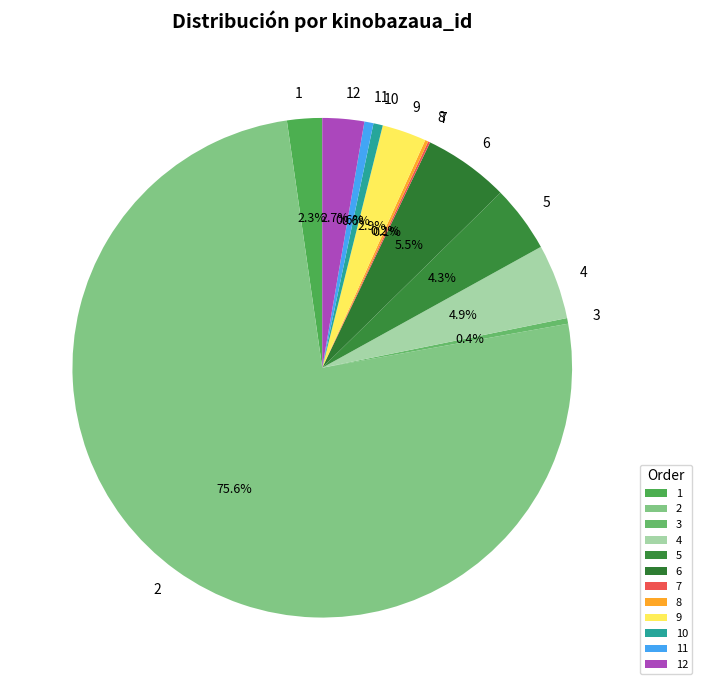

What is the majority slice?

2